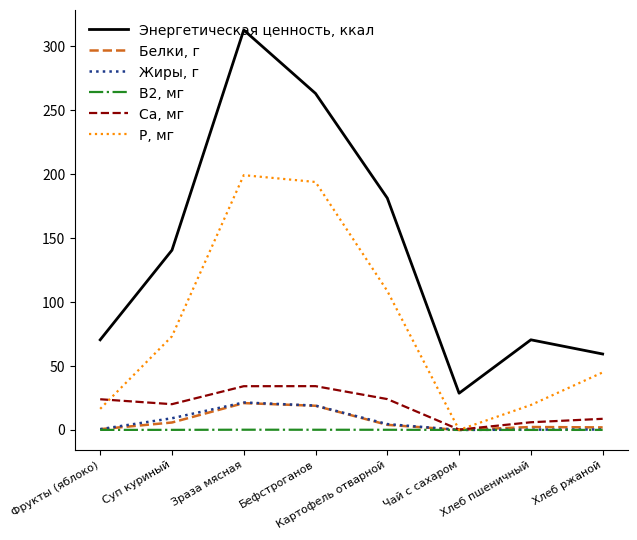

Where does the P, мг series first go above 73?

Суп куриный